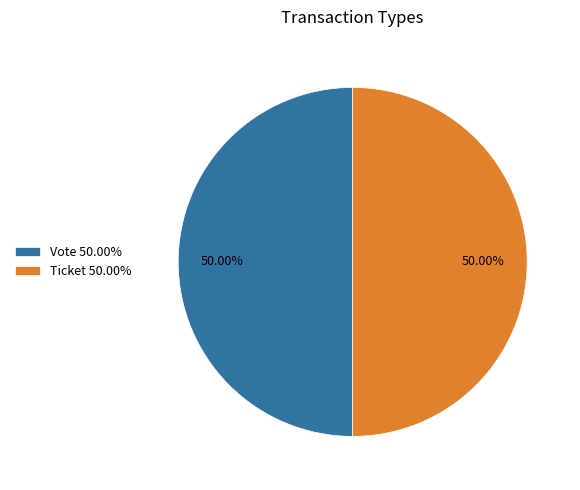

Do Ticket 50.00% and Vote 50.00% together represent more than half of the pie?

Yes